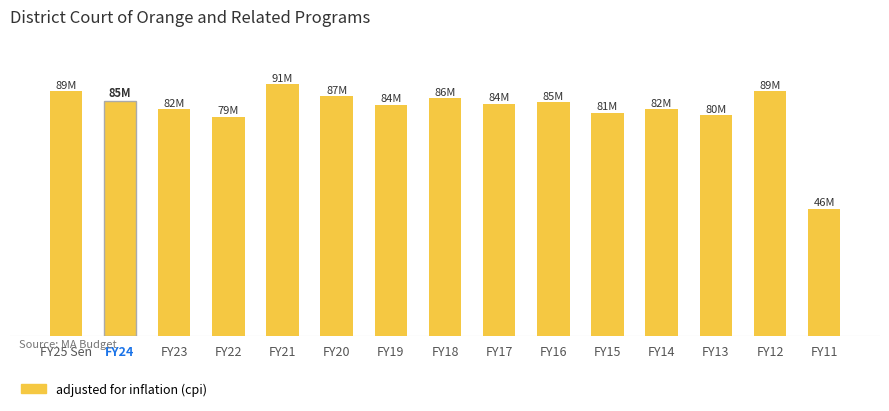

What is the difference between the second highest and minimum values?

42614924